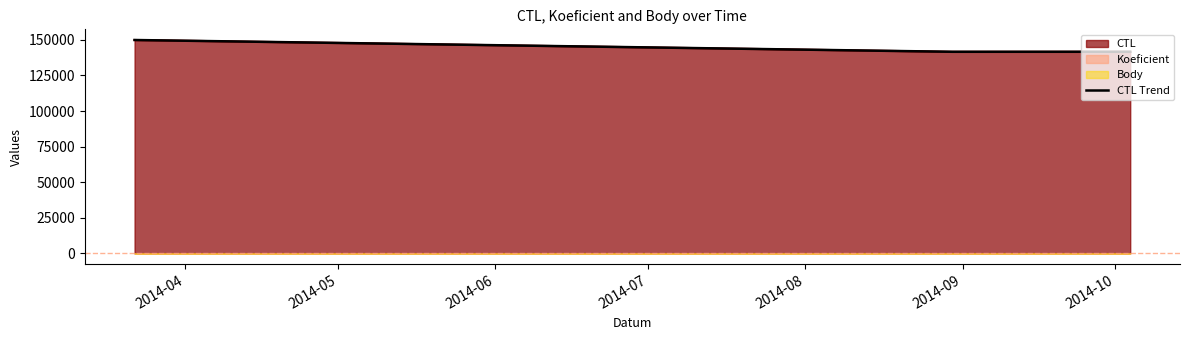

What is the average value?

143695